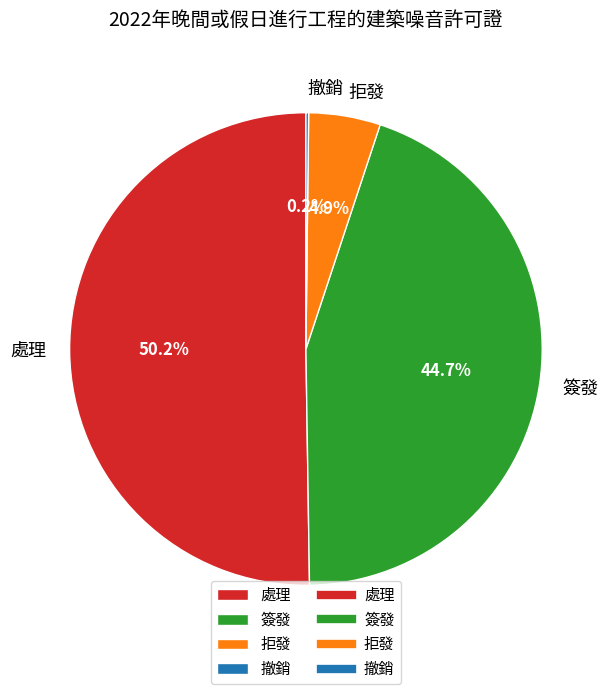

Approximately how many times larger is the value at 簽發 compared to 處理?

0.9